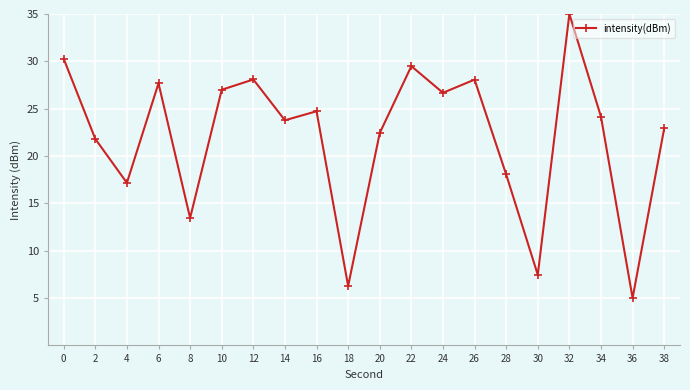

How many points are higher than both their immediate neighbors (excluding endpoints)?

6